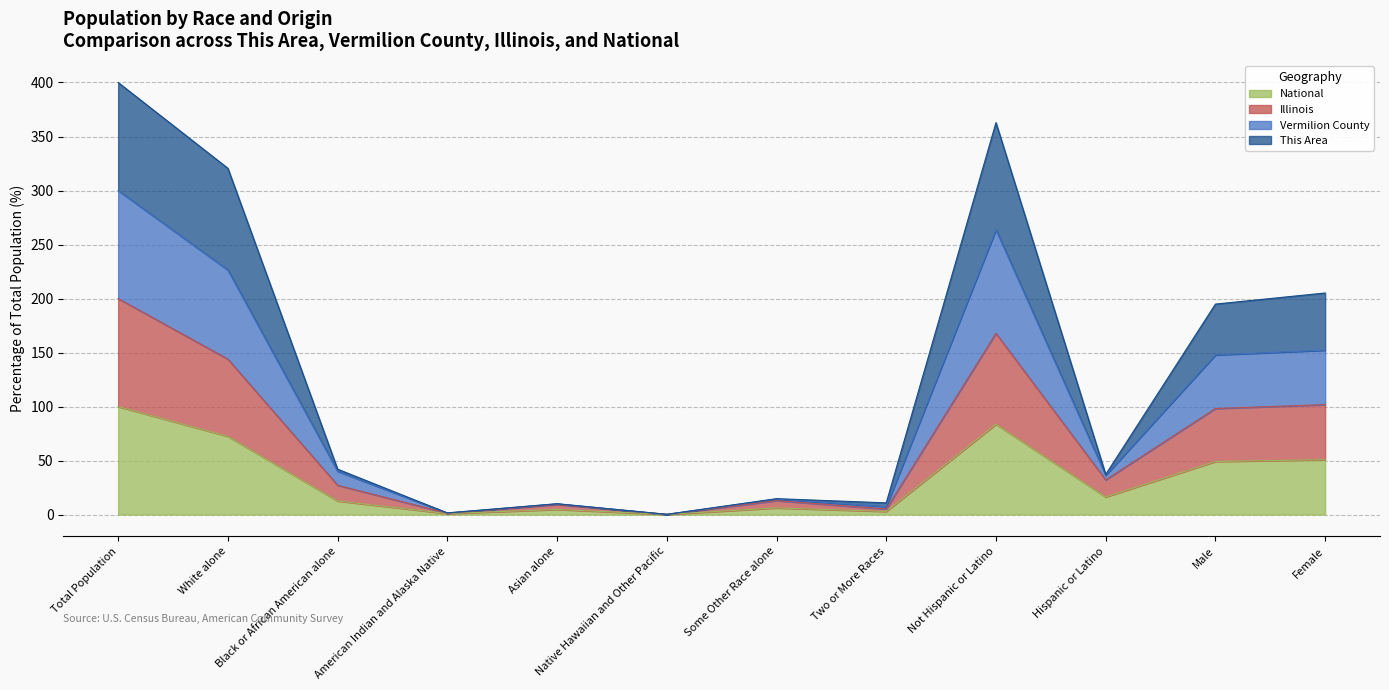

Rank the categories by Illinois value from highest to lowest.

Total Population, Not Hispanic or Latino, White alone, Female, Male, Hispanic or Latino, Black or African American alone, Some Other Race alone, Asian alone, Two or More Races, American Indian and Alaska Native, Native Hawaiian and Other Pacific